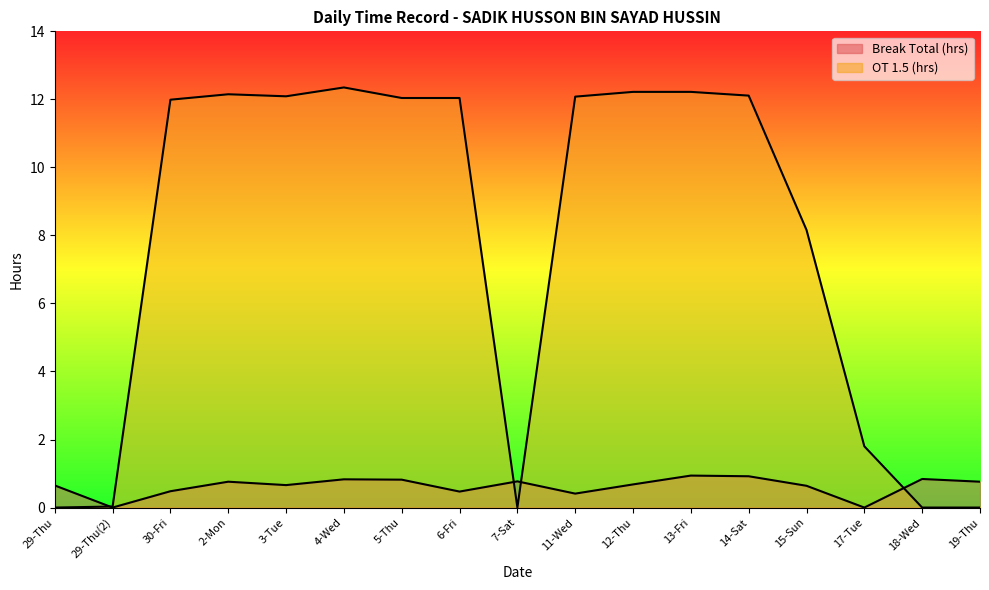

Between which two adjacent categories do Break Total (hrs) and OT 1.5 (hrs) first intersect?

29-Thu and 29-Thu(2)